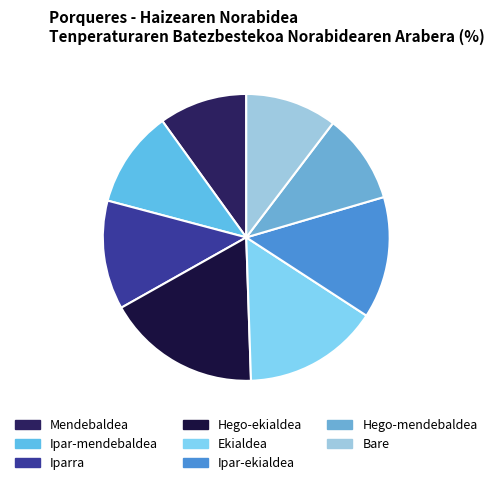

Is there any slice that represents more than half of the pie?

No